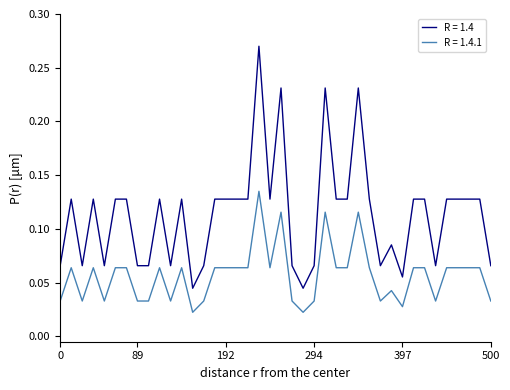

Rank the series by their average value, from lowest to highest.

R = 1.4.1, R = 1.4